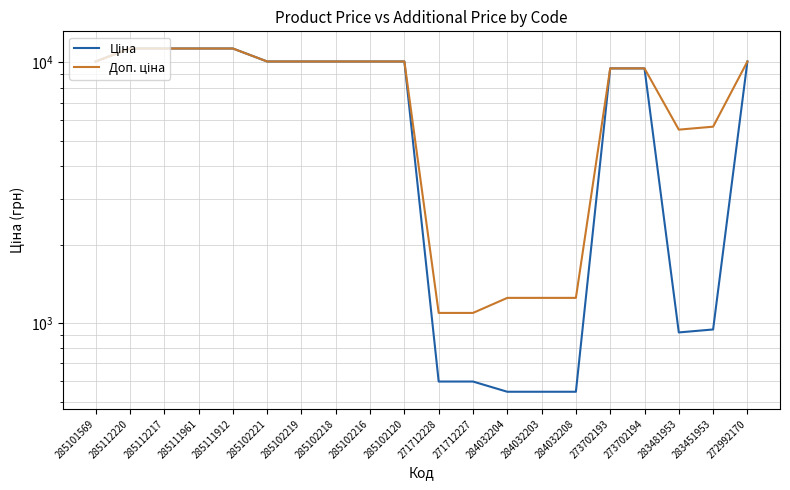

True or false: Доп. ціна and Ціна cross at least once.

False